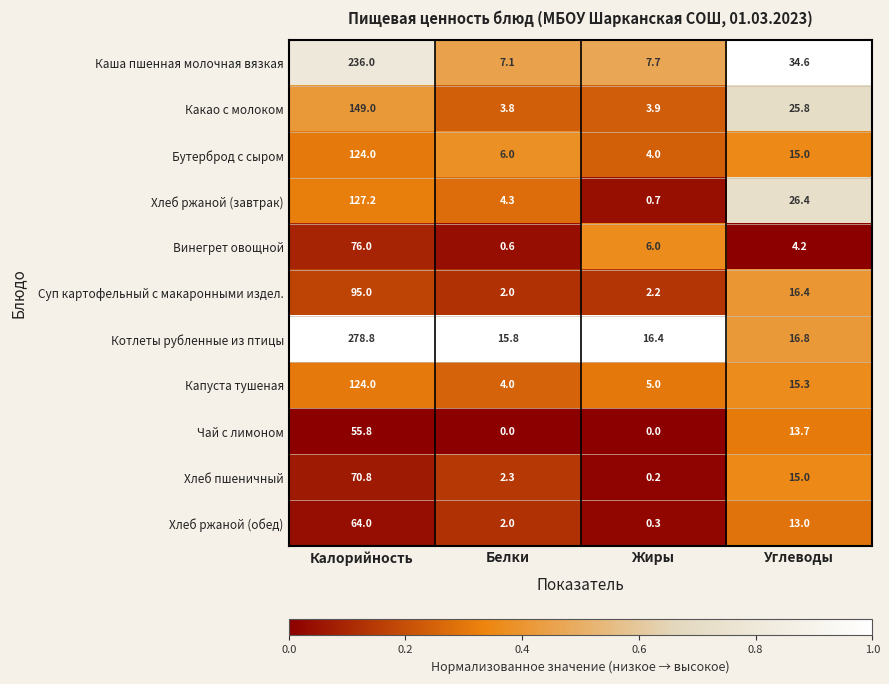

Which series has the largest total across all categories?

Котлеты рубленные из птицы